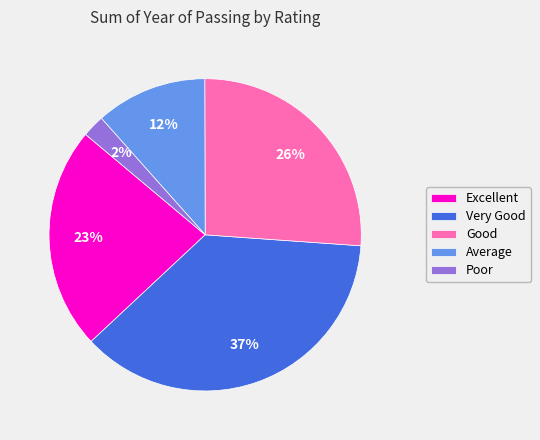

The Poor slice represents 13% of the pie. True or false?

False